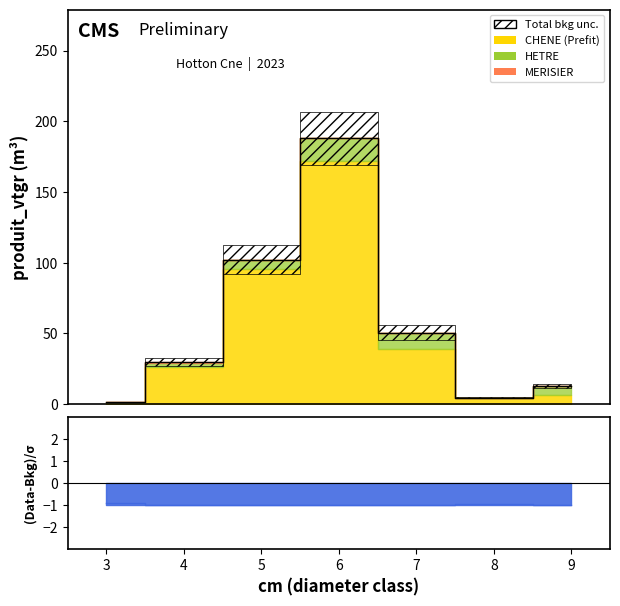

True or false: HETRE has more than 0 interior local peaks.

True